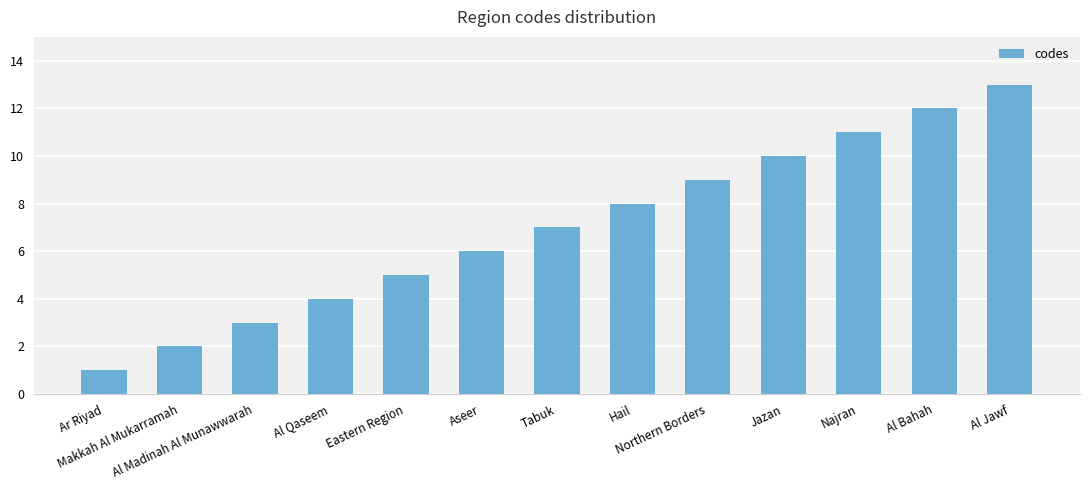

Approximately how many times larger is the value at Al Jawf compared to Makkah Al Mukarramah?

6.5